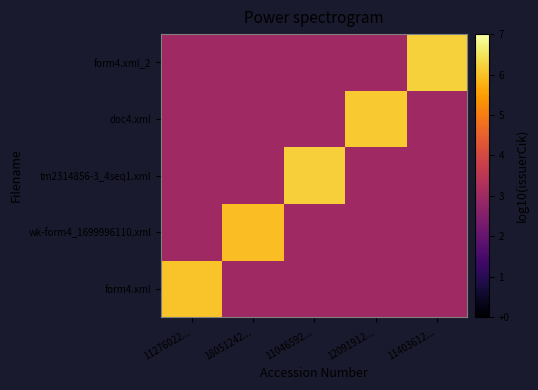

Count the number of data series in this chart.

5